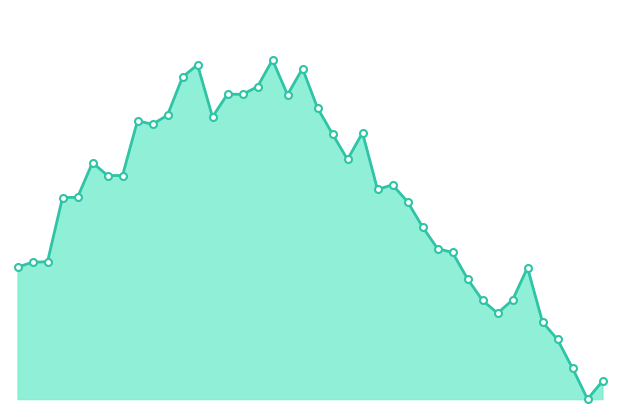

Is this an area chart (filled region under the line)?

Yes